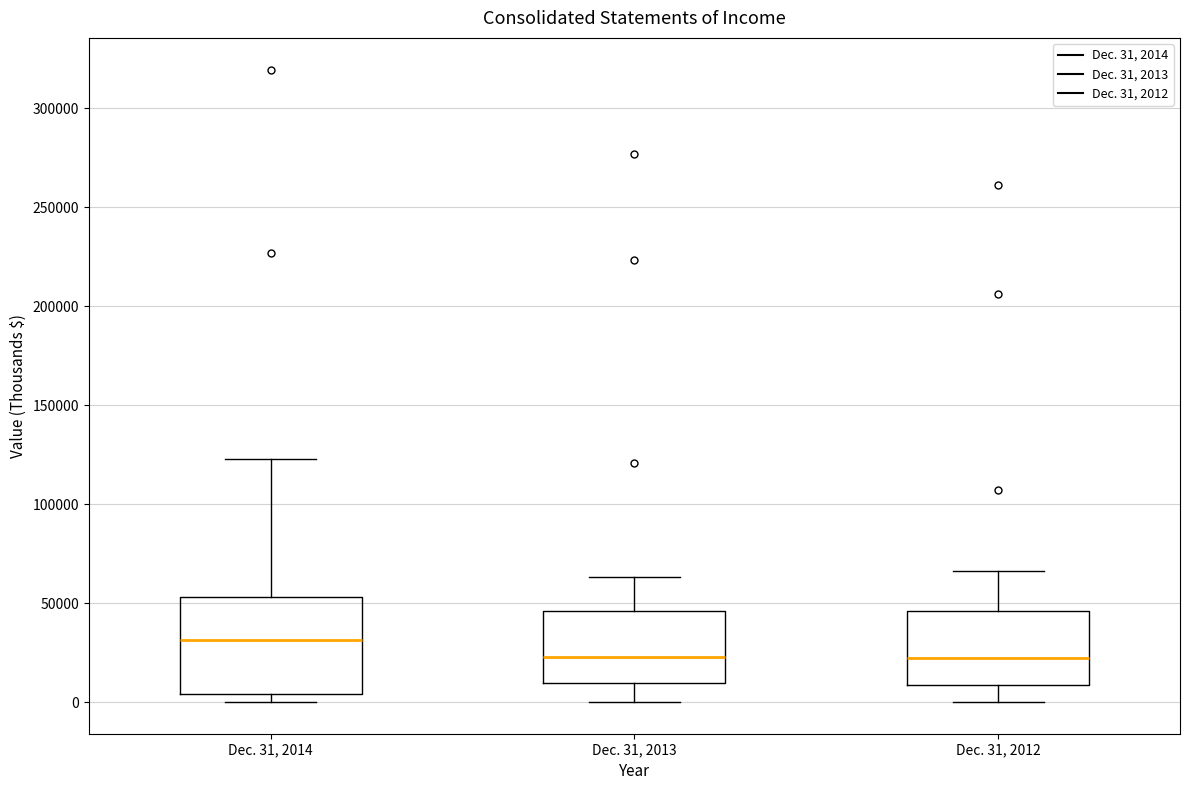

Where is the lower edge of the box for Dec. 31, 2013 on the y-axis? The values are not printed on the chart, so give them approximately, as read against the axis.

10000